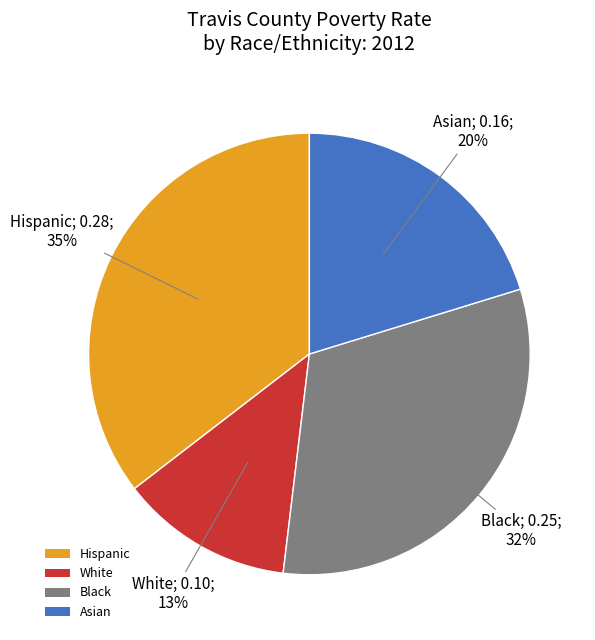

Combined, do Black and Hispanic account for over 50%?

Yes